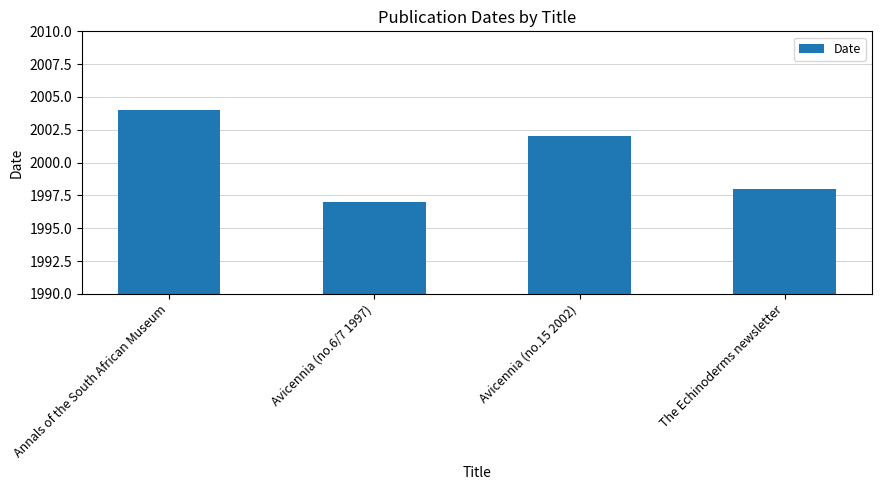

The chart shows a value of 2737 at Annals of the South African Museum. True or false?

False